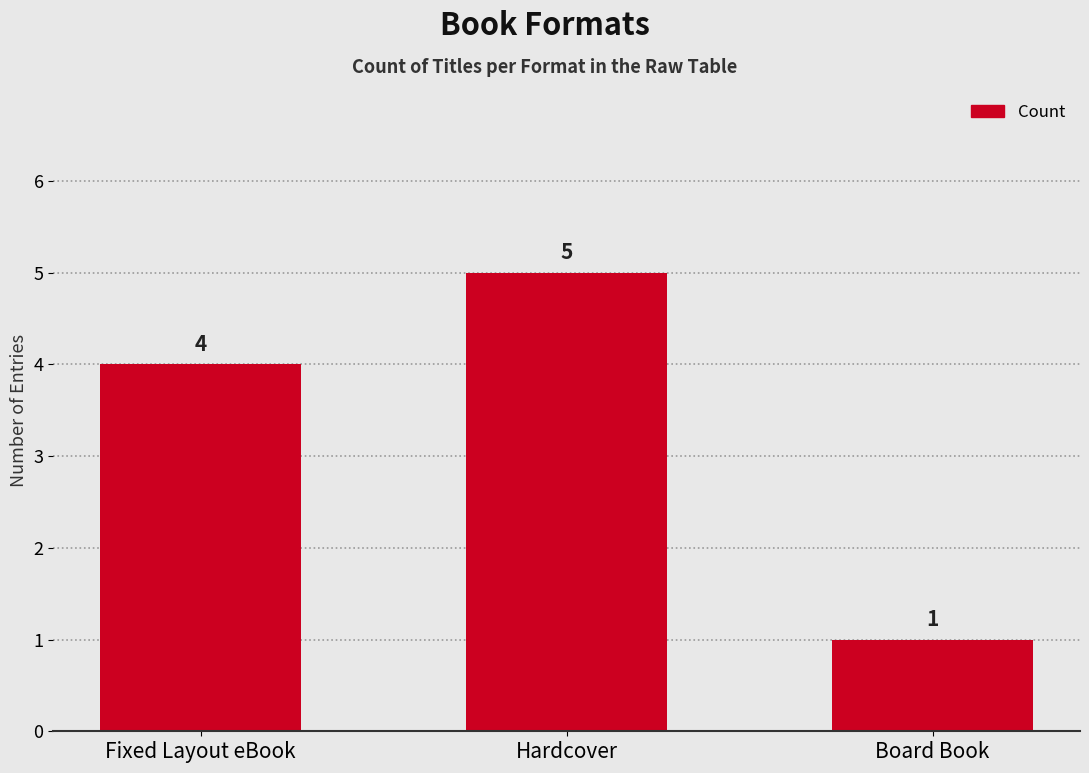

The value at Board Book is 1. True or false?

True